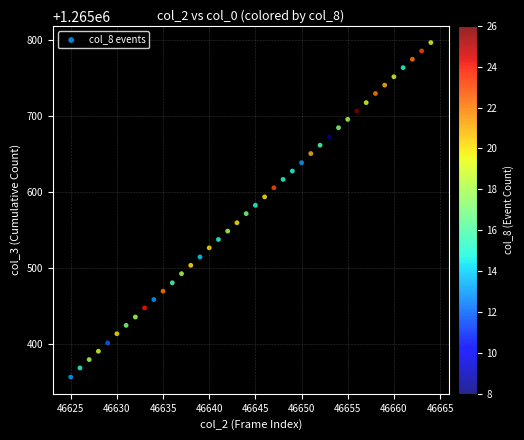

What is the range of Y values (max minus min)?

440